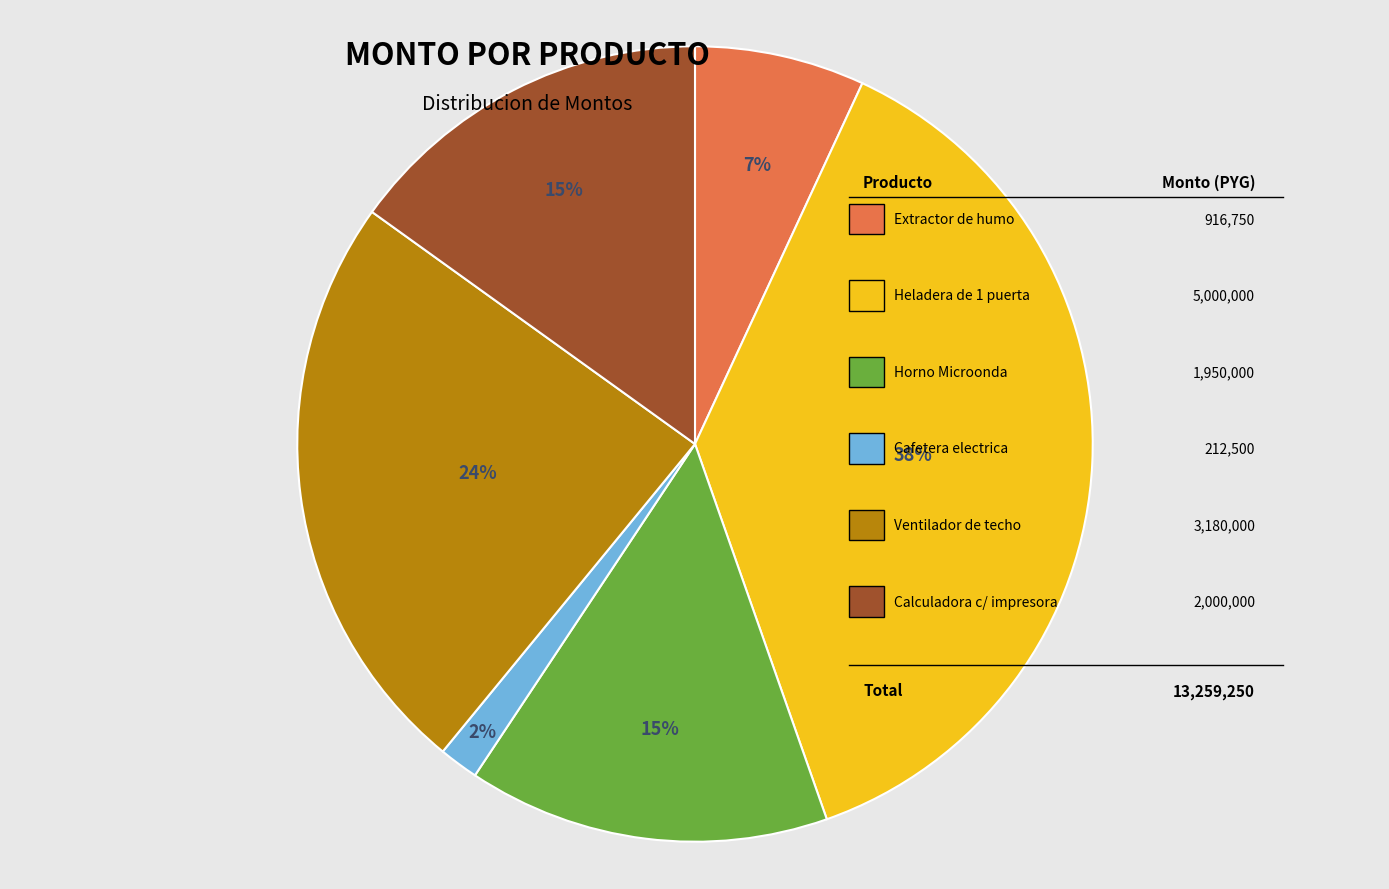

Is there any slice that represents more than half of the pie?

No